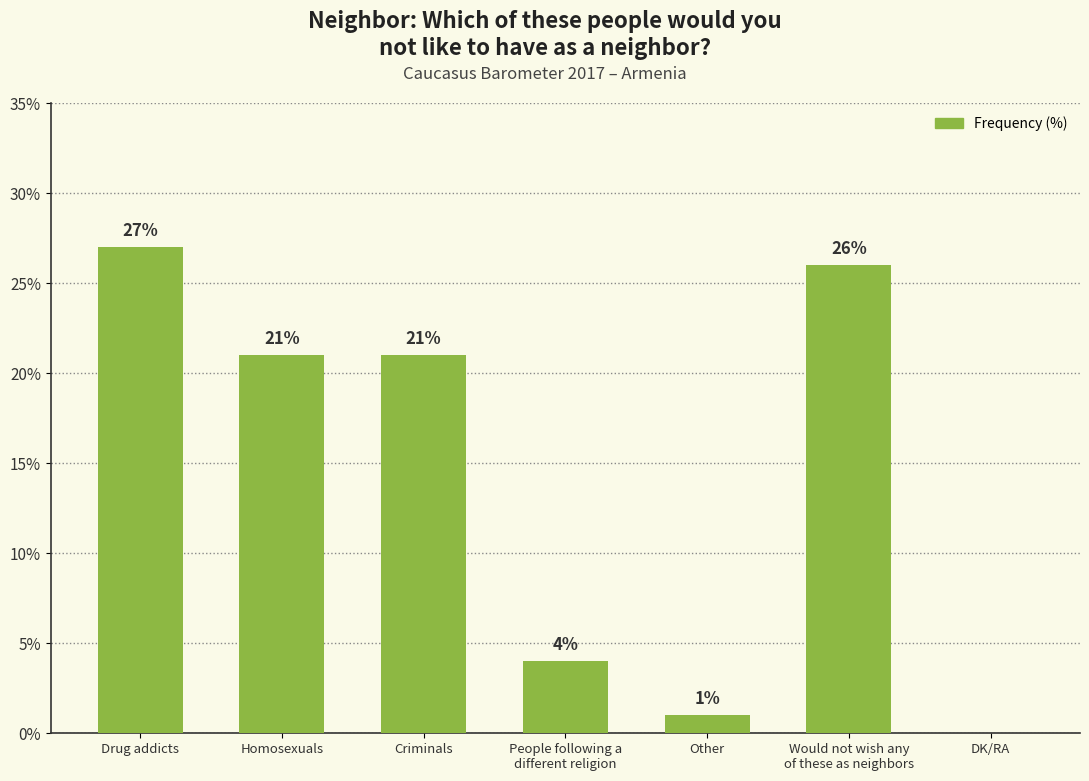

Reading left to right, extract all data points from this chart.

27	21	21	4	1	26	0